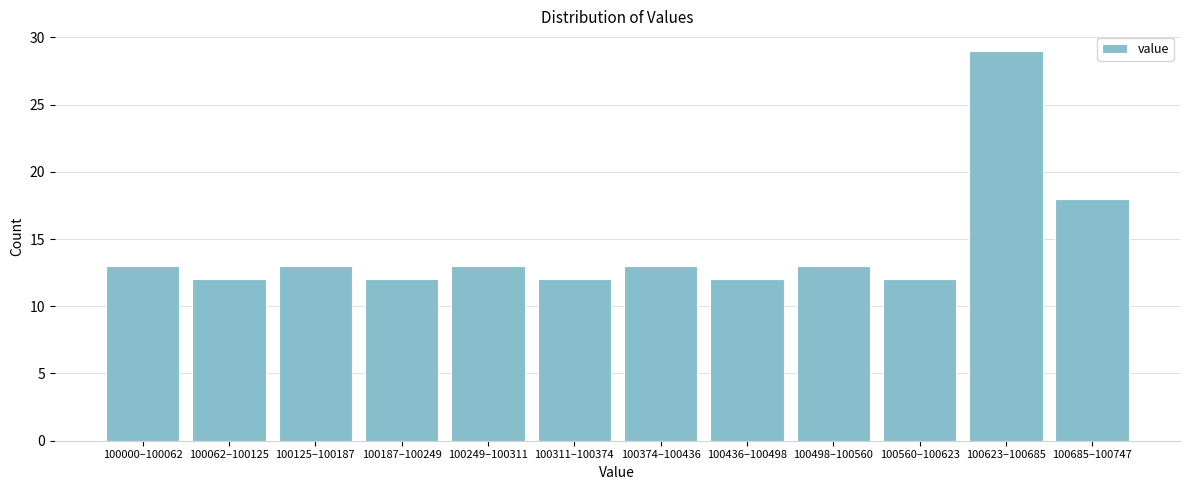

Reading left to right, transcribe all the data shown in this chart.

100000–100062=13	100062–100125=12	100125–100187=13	100187–100249=12	100249–100311=13	100311–100374=12	100374–100436=13	100436–100498=12	100498–100560=13	100560–100623=12	100623–100685=29	100685–100747=18